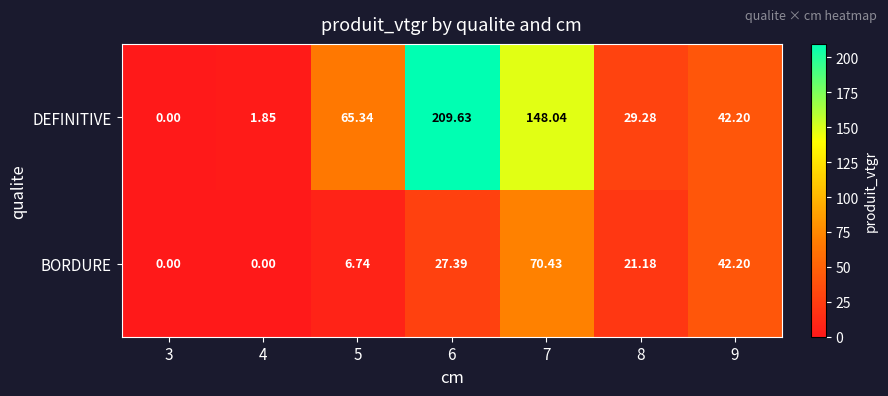

Which series has the largest range (max minus min)?

DEFINITIVE